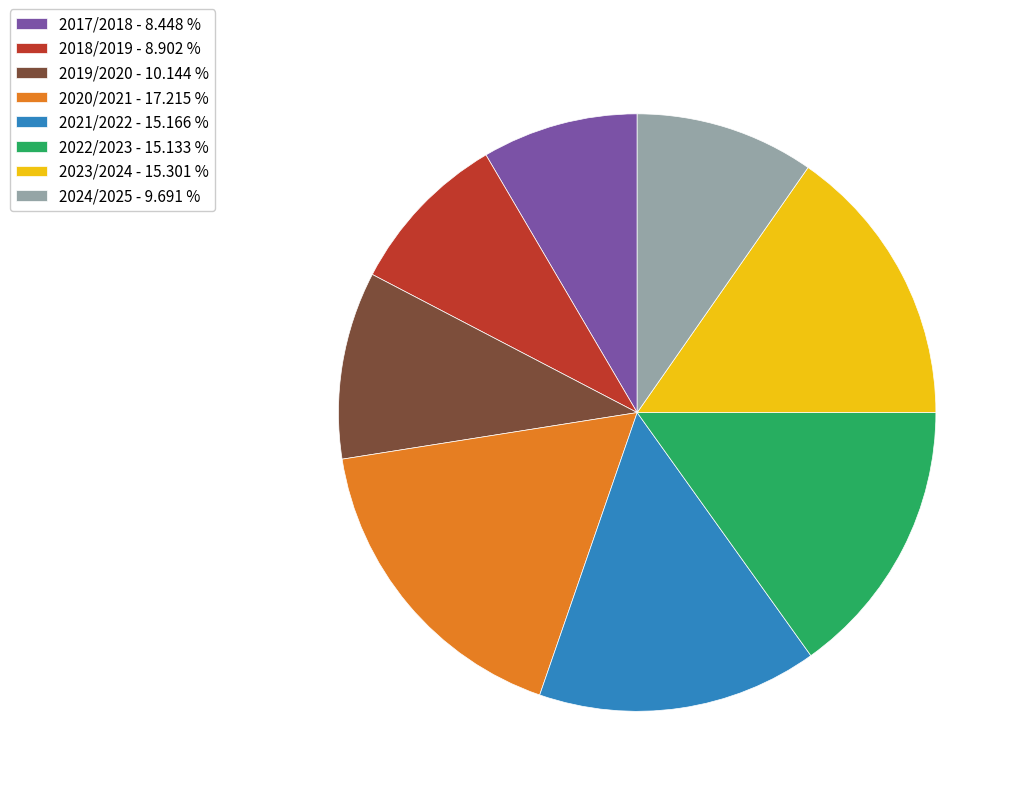

Is it true that 2024/2025 is 19% of the pie?

False